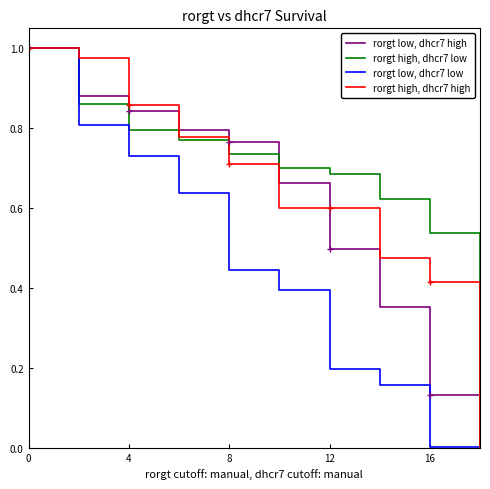

What are all the series names shown in the legend?

rorgt low, dhcr7 high, rorgt high, dhcr7 low, rorgt low, dhcr7 low, rorgt high, dhcr7 high